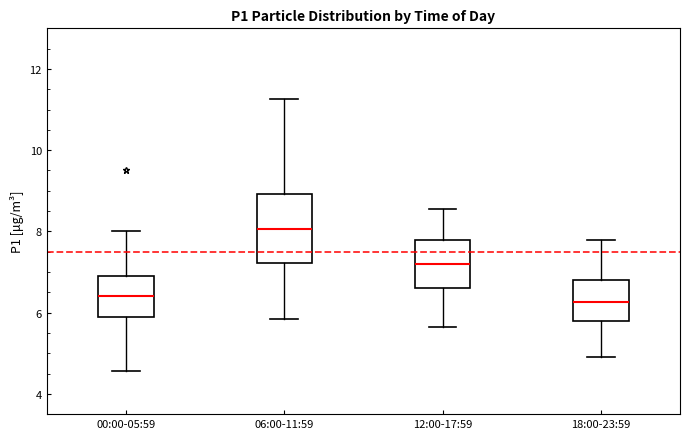

Reading left to right, read every box against the y-axis: the position of its median line, the range the box covers, and the ends of its whiskers. The values are not printed on the chart, so give them approximately, as read against the axis.

00:00-05:59: median 6.4, box 6.0 to 7.0, whiskers 4.6 to 8.0
06:00-11:59: median 8.0, box 7.2 to 9.0, whiskers 5.8 to 11.2
12:00-17:59: median 7.2, box 6.6 to 7.8, whiskers 5.6 to 8.6
18:00-23:59: median 6.2, box 5.8 to 6.8, whiskers 5.0 to 7.8